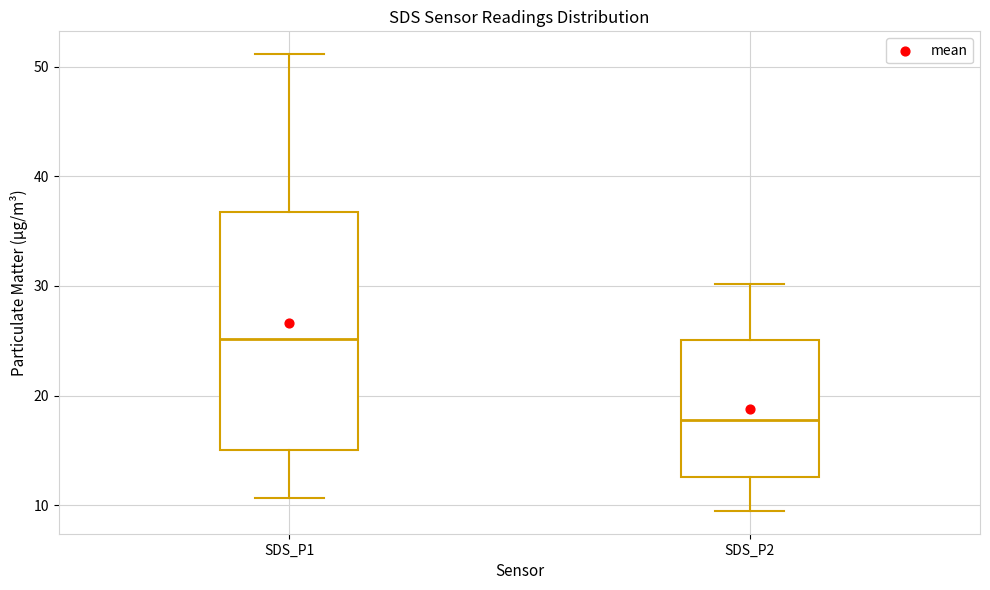

Which box has the highest median line?

SDS_P1